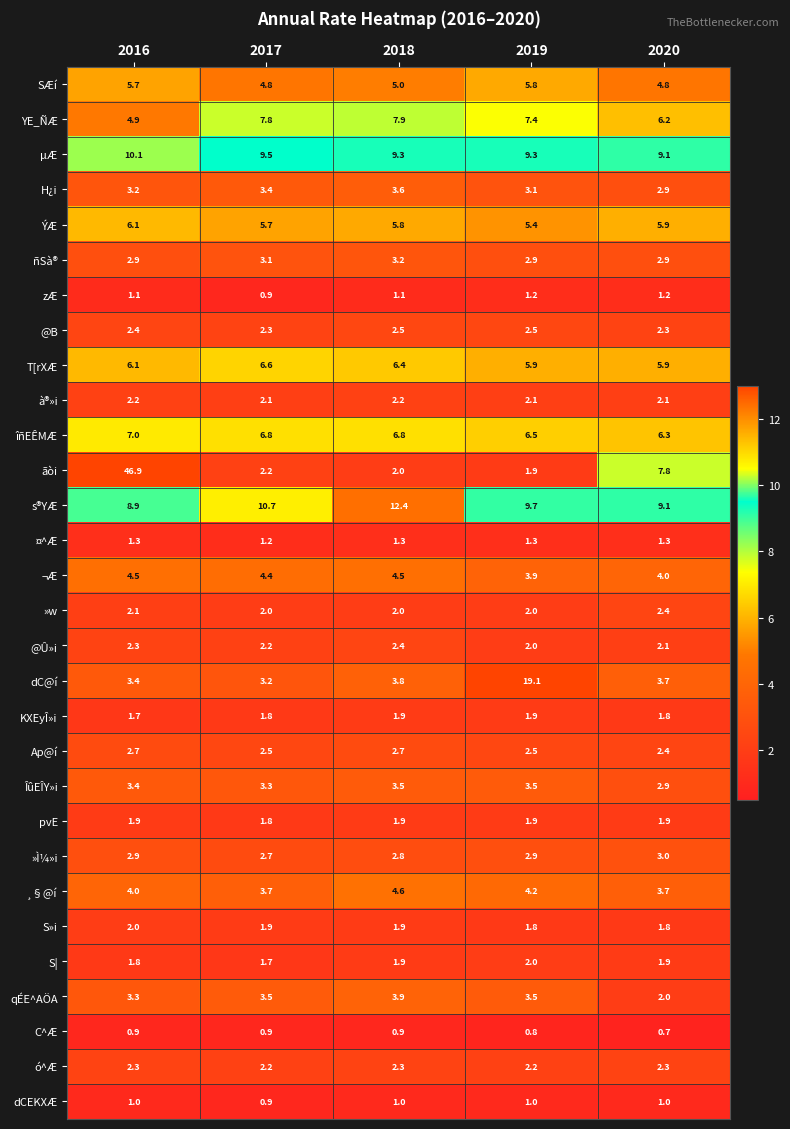

Between 2017 and 2020, which series saw the biggest shift?

ãòi